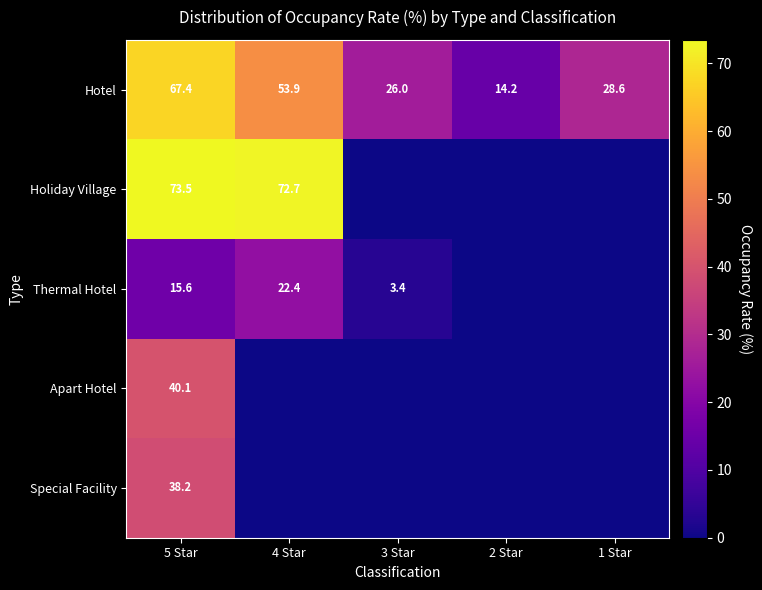

List the labels in order of Hotel value, largest first.

5 Star, 4 Star, 1 Star, 3 Star, 2 Star